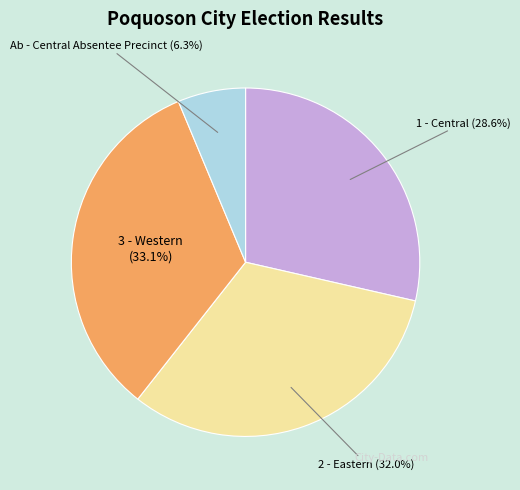

Which category has the biggest portion of the pie?

3 - Western